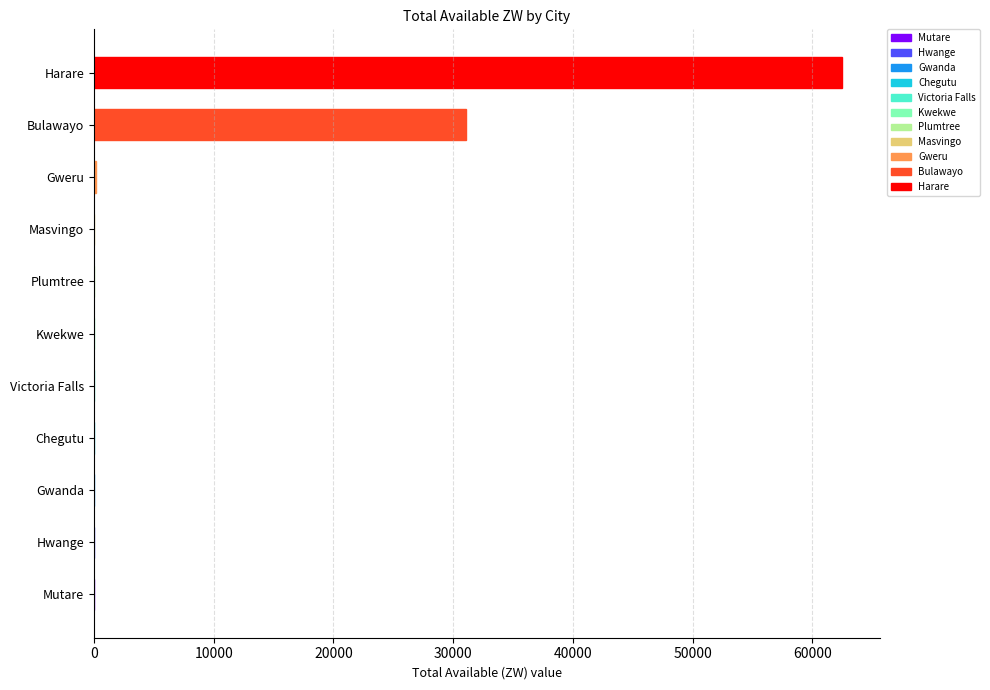

Where is the data nearest to the value 31245?

Bulawayo